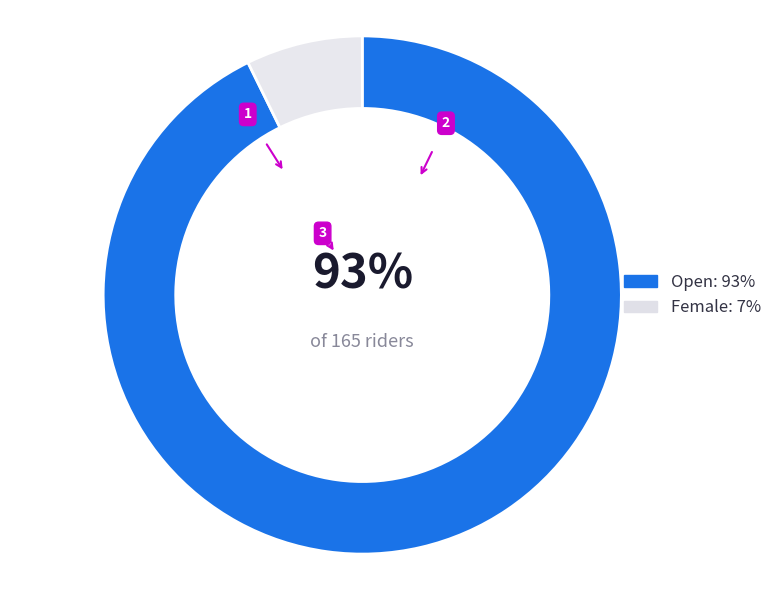

Do Female: 7% and Open: 93% together represent more than half of the pie?

Yes